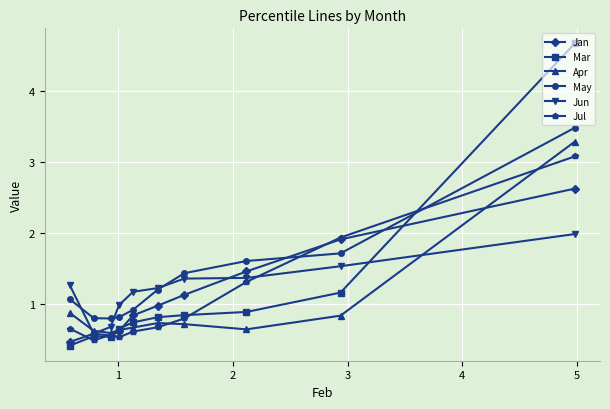

What is the smallest value displayed?

0.4